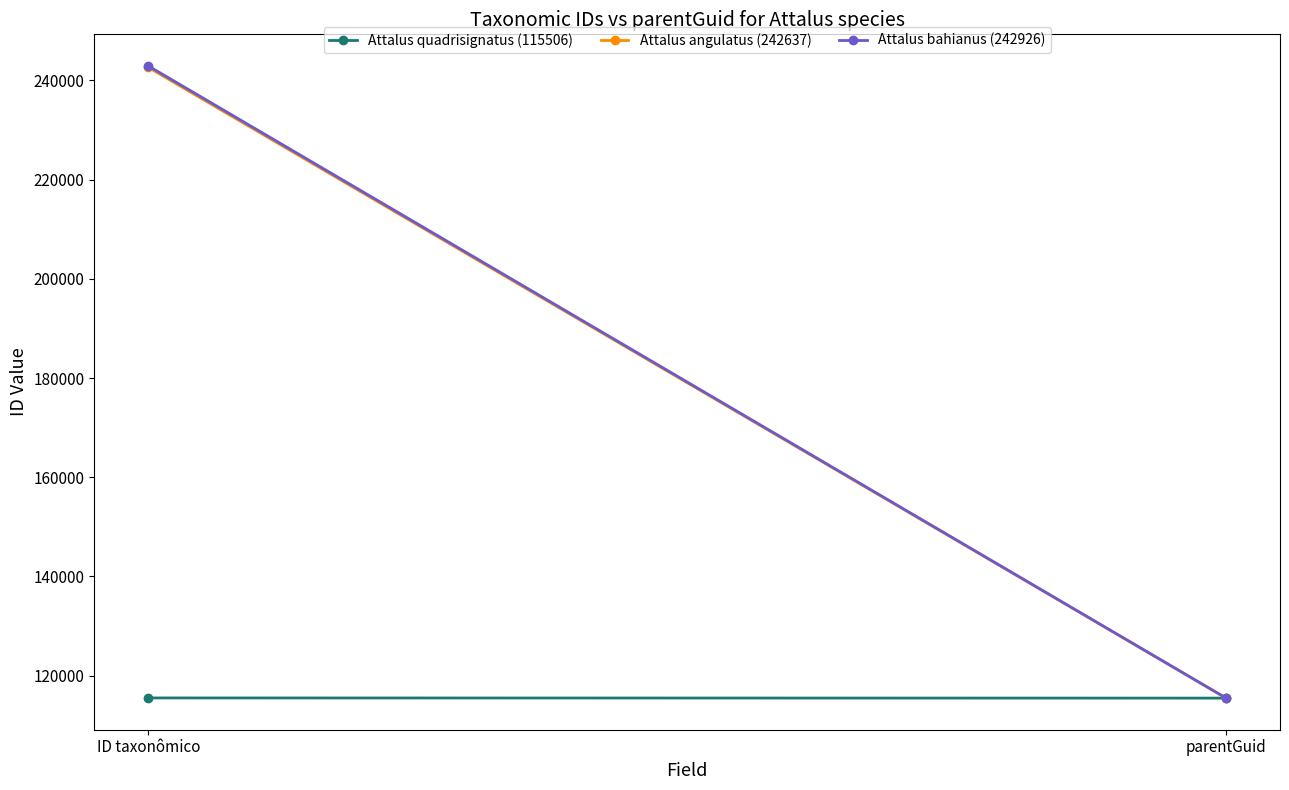

What is the label of the 2nd point from the left?

parentGuid